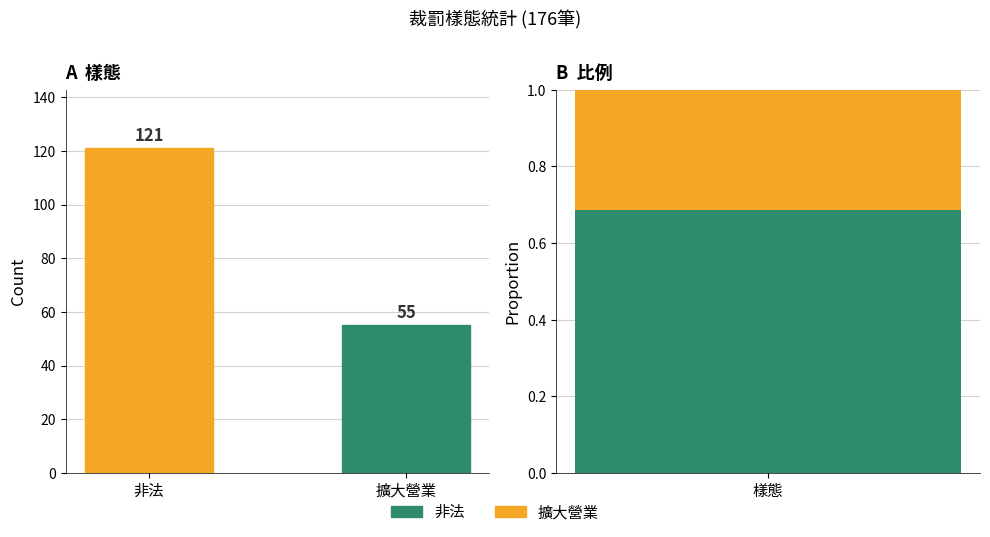

What is the difference between the maximum and minimum values?

66